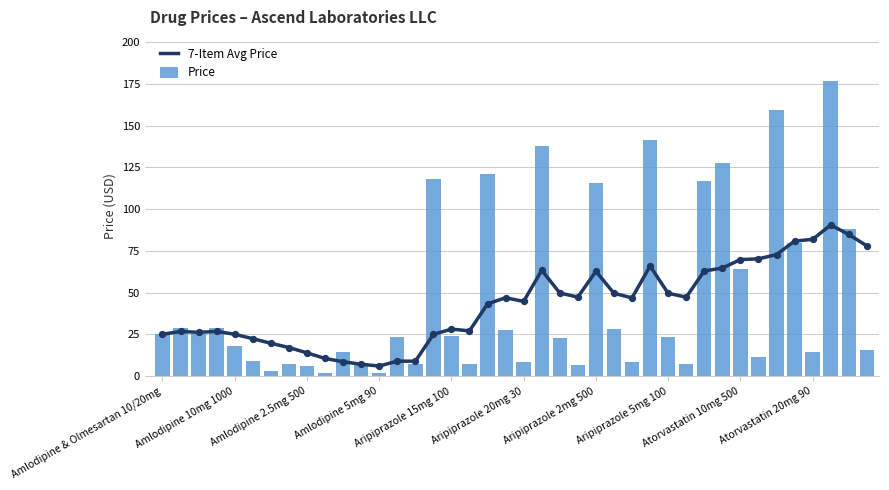

Which series reaches the minimum Y coordinate?

Price